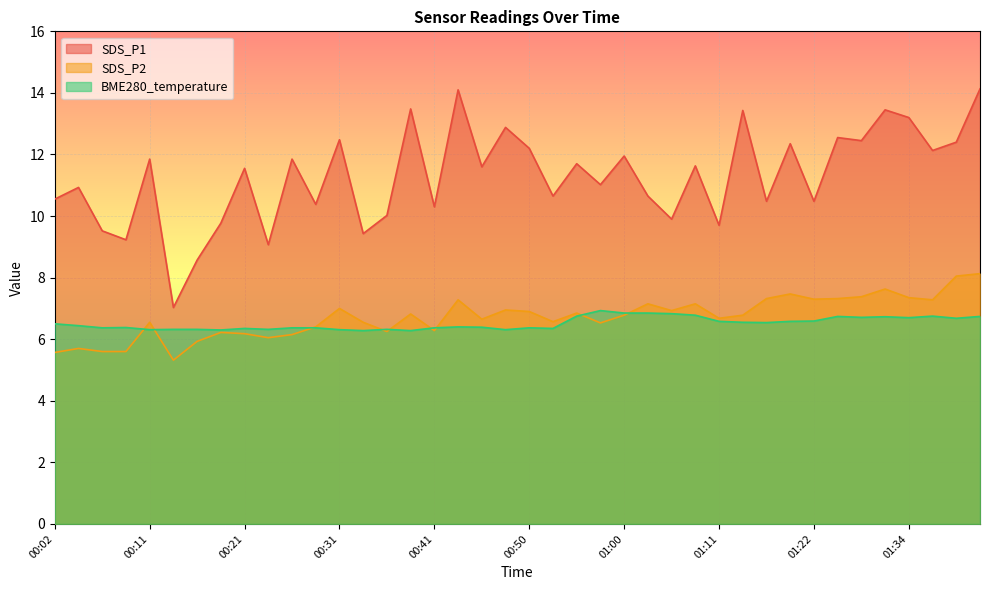

Reading left to right, list all the values displayed in this chart.

SDS_P1: 10.6	10.9	9.5	9.2	11.8	7.0	8.6	9.8	11.6	9.1	11.8	10.4	12.5	9.4	10.0	13.5	10.3	14.1	11.6	12.9	12.2	10.7	11.7	11.0	11.9	10.7	9.9	11.6	9.7	13.4	10.5	12.3	10.5	12.6	12.4	13.4	13.2	12.1	12.4	14.1
SDS_P2: 5.6	5.7	5.6	5.6	6.5	5.3	5.9	6.2	6.2	6.0	6.2	6.4	7.0	6.5	6.2	6.8	6.3	7.3	6.7	7.0	6.9	6.6	6.8	6.5	6.8	7.2	6.9	7.2	6.7	6.8	7.3	7.5	7.3	7.3	7.4	7.6	7.3	7.3	8.1	8.1
BME280_temperature: 6.5	6.4	6.4	6.4	6.3	6.3	6.3	6.3	6.3	6.3	6.4	6.4	6.3	6.3	6.3	6.3	6.4	6.4	6.4	6.3	6.4	6.3	6.8	6.9	6.8	6.8	6.8	6.8	6.6	6.5	6.5	6.6	6.6	6.7	6.7	6.7	6.7	6.8	6.7	6.7